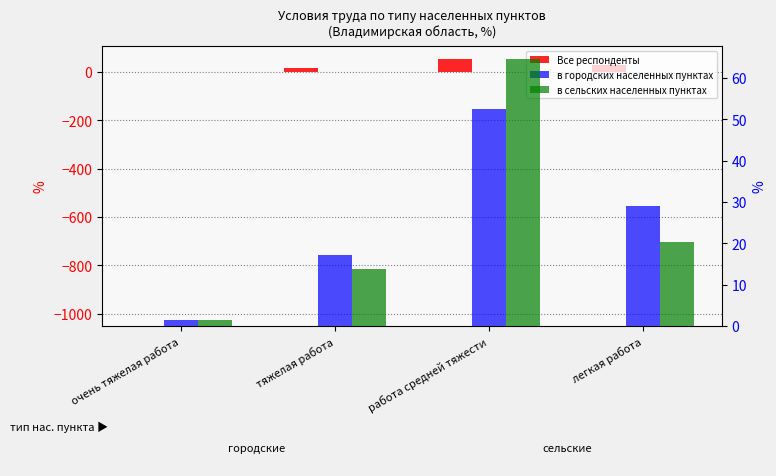

What is the average value of the Все респонденты series?

25.0